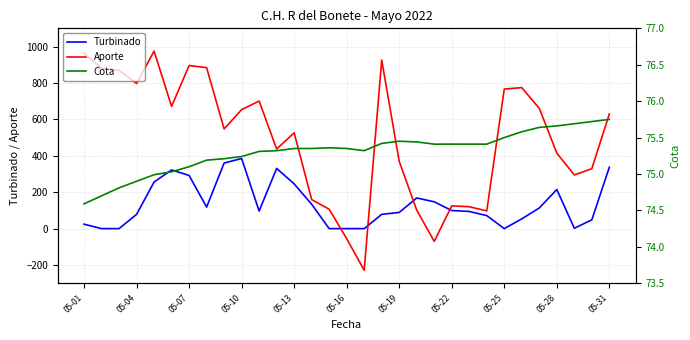

How many values in the Cota series are below 75?

5